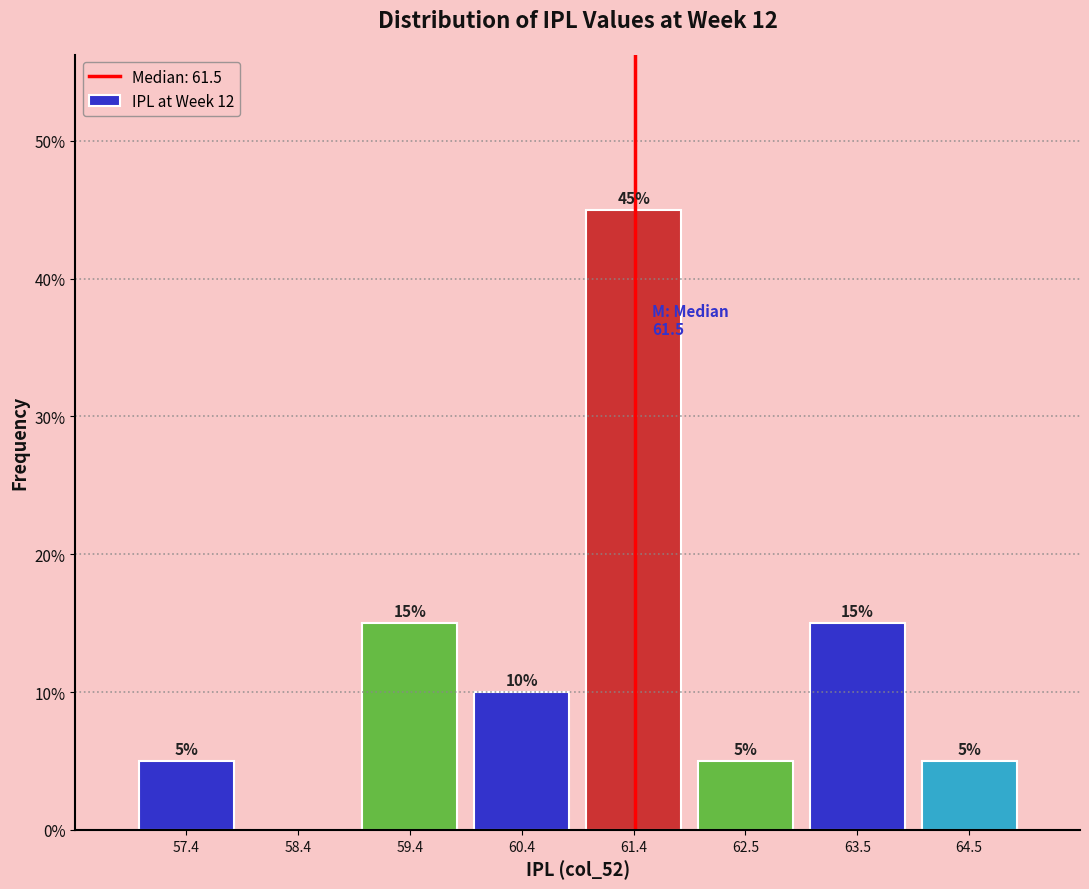

Over which range of the x-axis is the bar tallest?

61.0 to 62.0